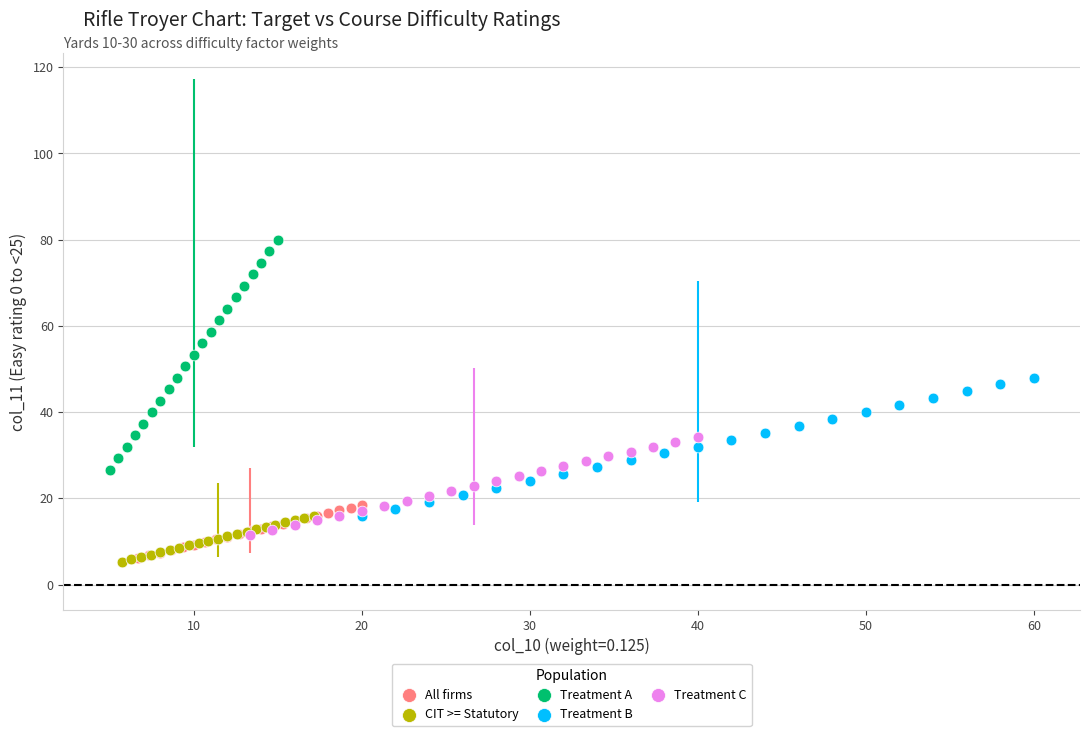

Which series reaches the maximum Y coordinate?

Treatment A